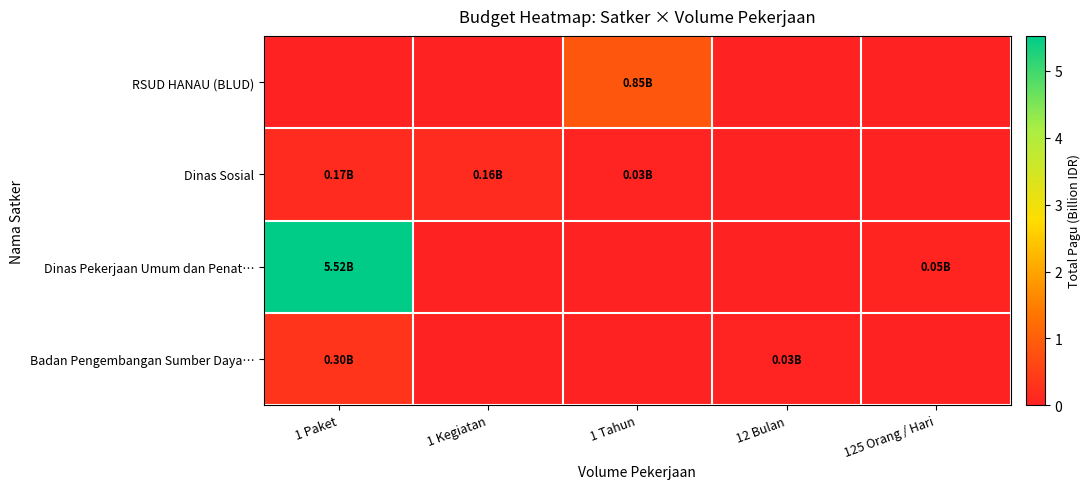

How many categories are shown in the chart?

5